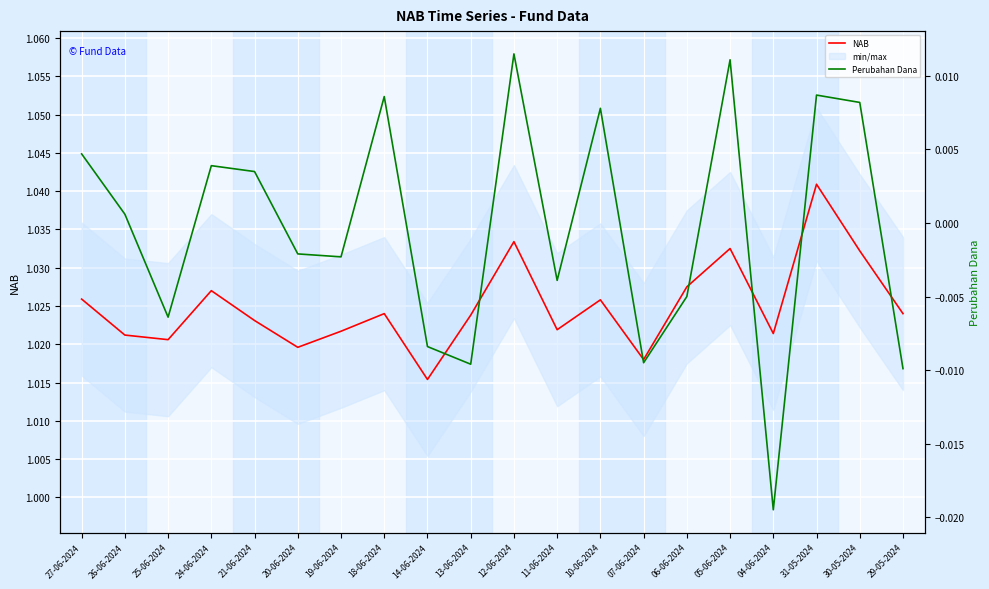

What is the sum of all NAB values?

20.5